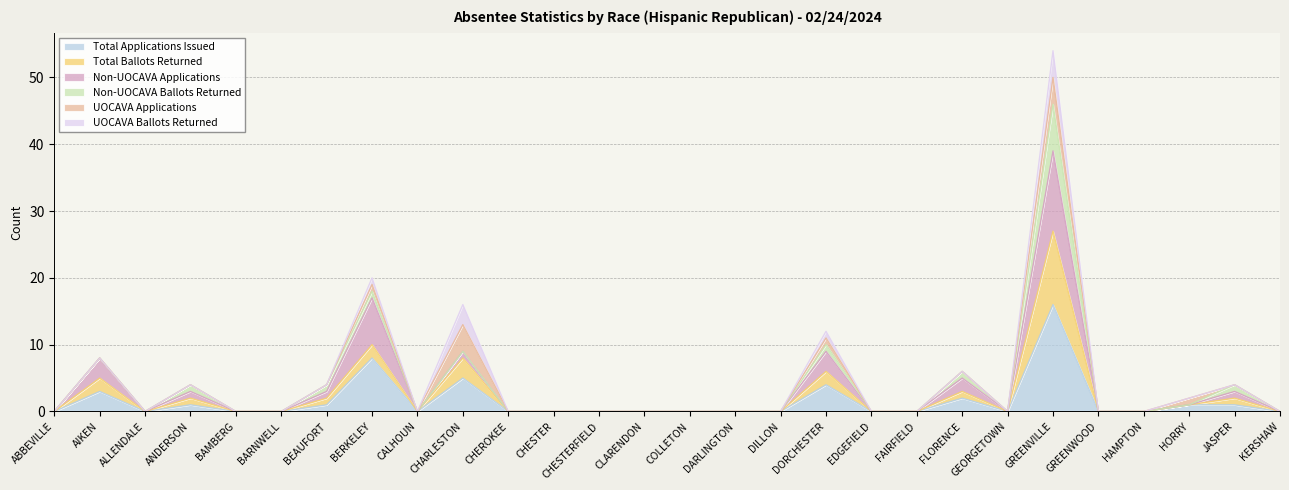

True or false: Total Applications Issued and Non-UOCAVA Applications cross at least once.

False